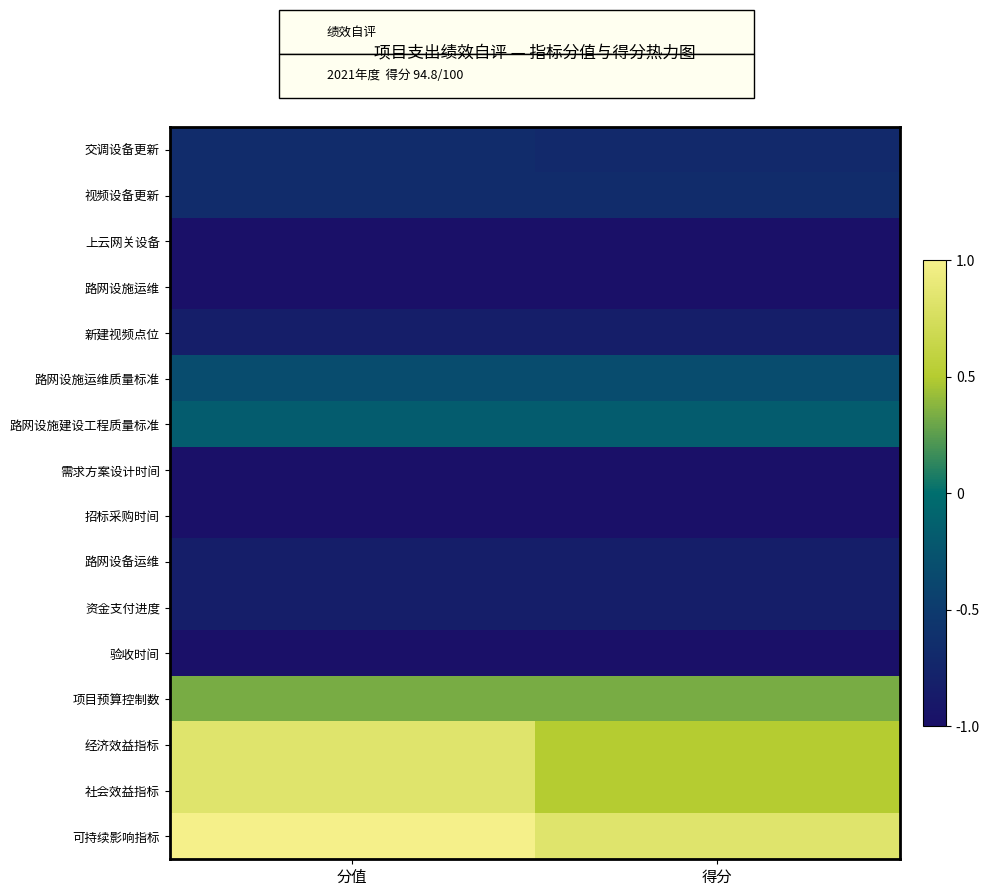

Reading left to right, transcribe all the data shown in this chart.

交调设备更新: 分值=-0.7	得分=-0.7
视频设备更新: 分值=-0.7	得分=-0.7
上云网关设备: 分值=-1.0	得分=-1.0
路网设施运维: 分值=-1.0	得分=-1.0
新建视频点位: 分值=-0.8	得分=-0.8
路网设施运维质量标准: 分值=-0.3	得分=-0.3
路网设施建设工程质量标准: 分值=-0.2	得分=-0.2
需求方案设计时间: 分值=-1.0	得分=-1.0
招标采购时间: 分值=-1.0	得分=-1.0
路网设备运维: 分值=-0.8	得分=-0.8
资金支付进度: 分值=-0.8	得分=-0.8
验收时间: 分值=-1.0	得分=-1.0
项目预算控制数: 分值=0.3	得分=0.3
经济效益指标: 分值=0.8	得分=0.5
社会效益指标: 分值=0.8	得分=0.5
可持续影响指标: 分值=1.0	得分=0.8